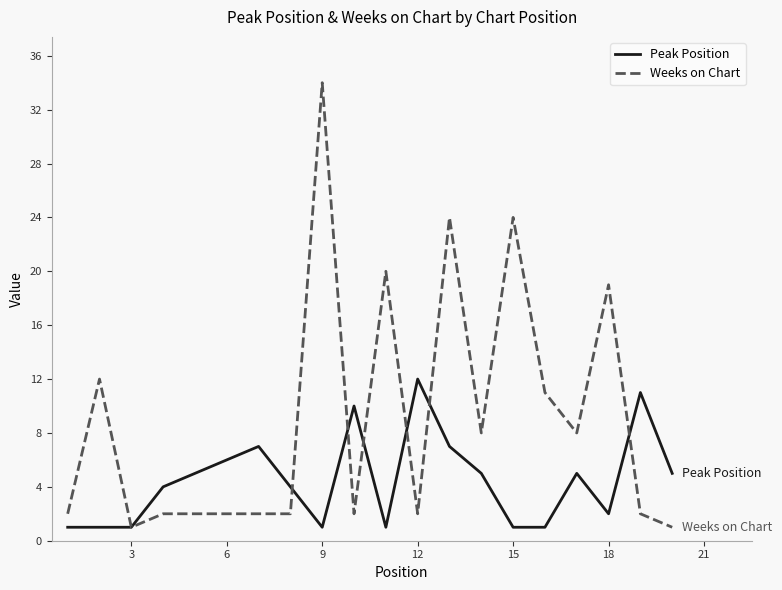

Rank the series by their maximum value, from highest to lowest.

Weeks on Chart, Peak Position